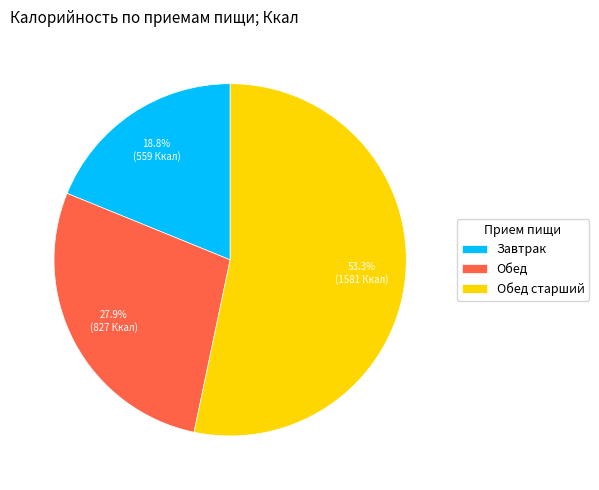

Is Обед старший the majority of the pie?

Yes